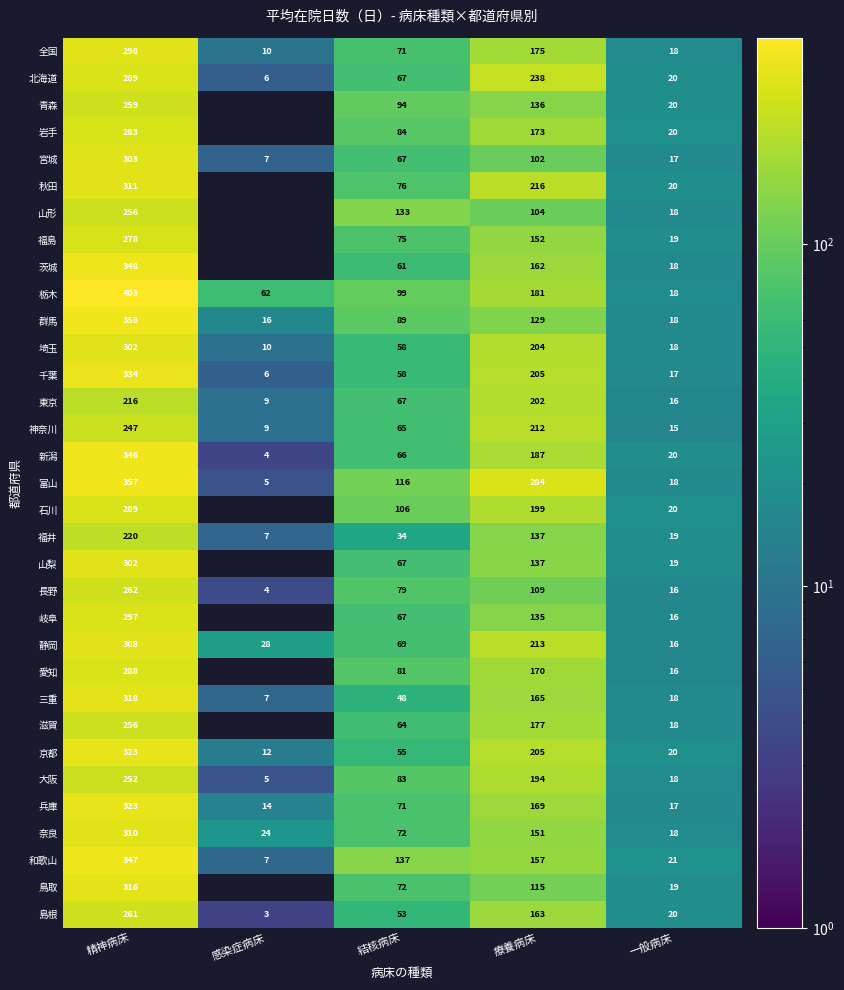

The 島根 series shows 20.7 at 結核病床. True or false?

False